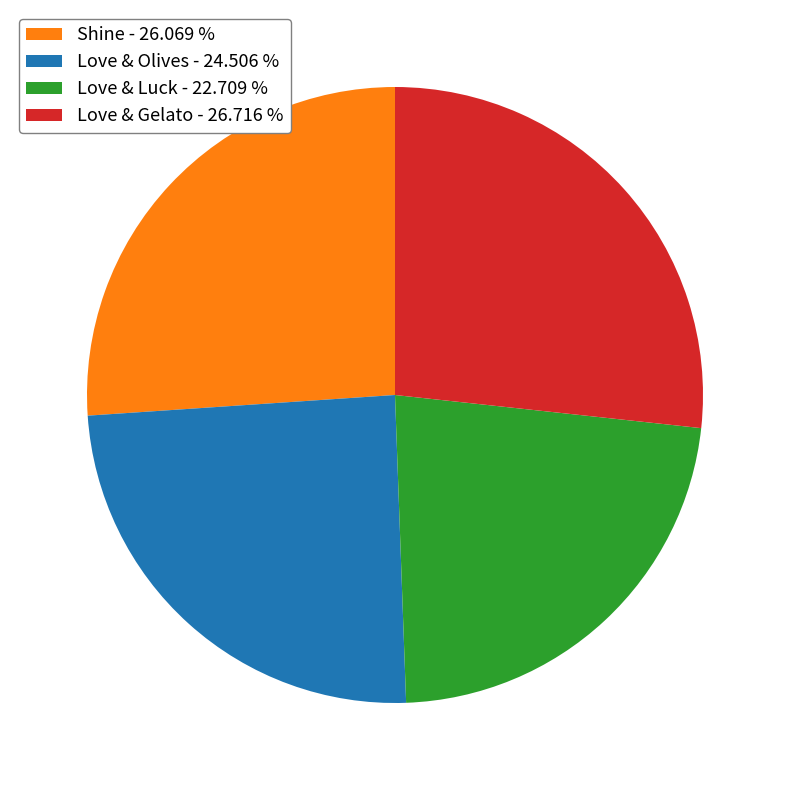

Is there any slice that represents more than half of the pie?

No